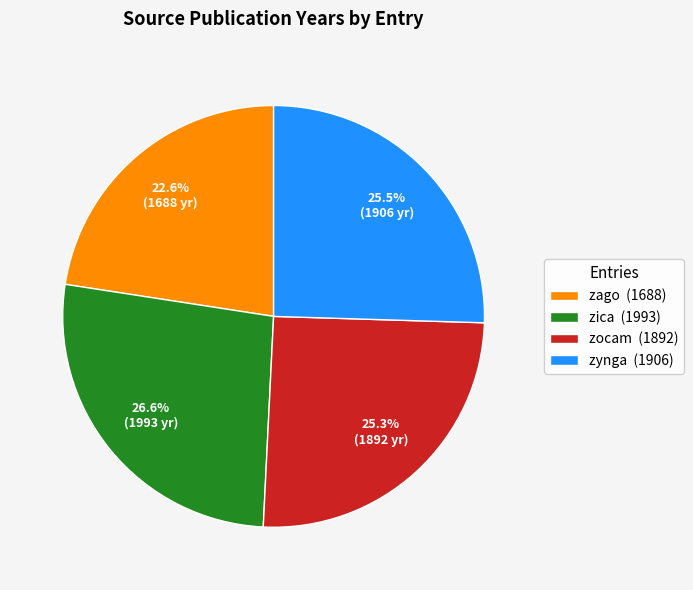

Which slice is the largest?

zica